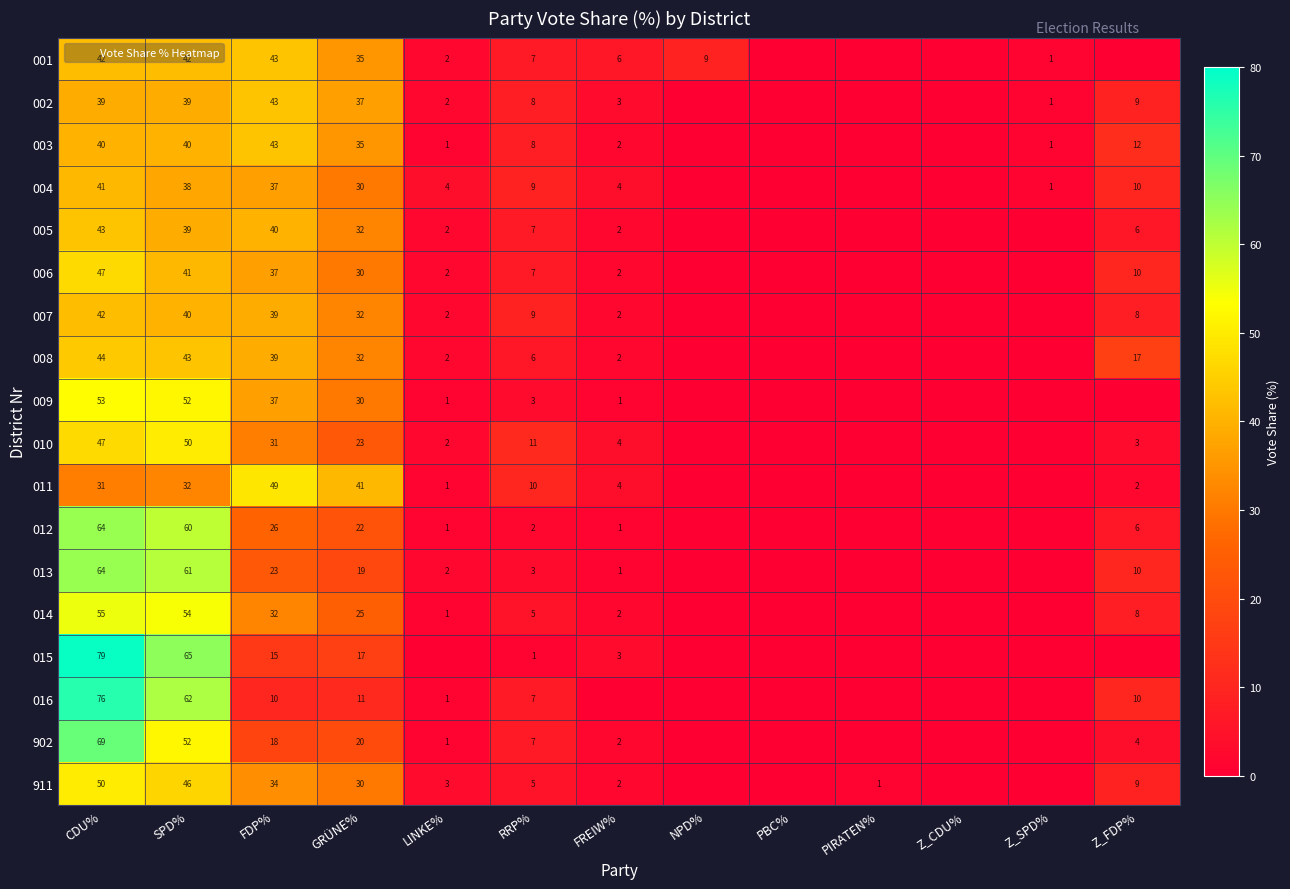

The 010 series shows 2 at Z_FDP%. True or false?

False